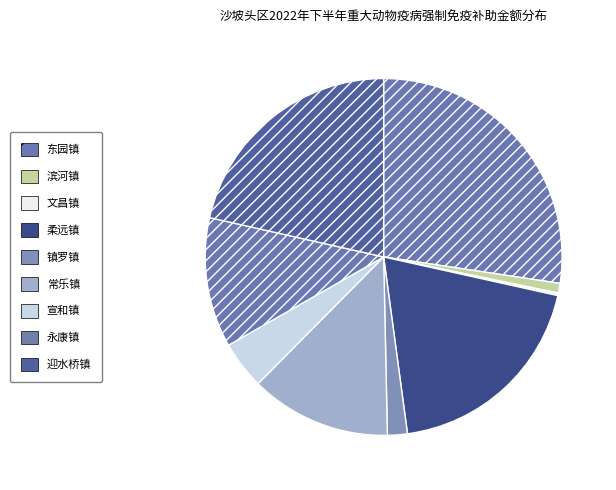

Is it true that 宣和镇 is 4% of the pie?

True